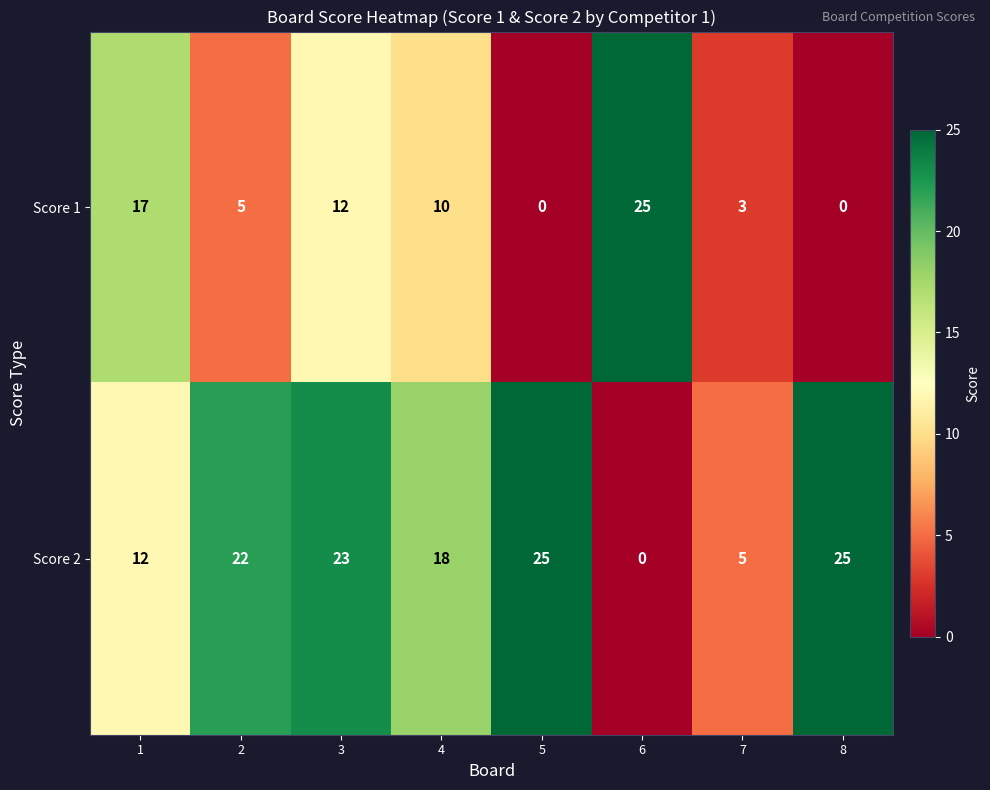

What is the difference between the highest and lowest values at 5?

25